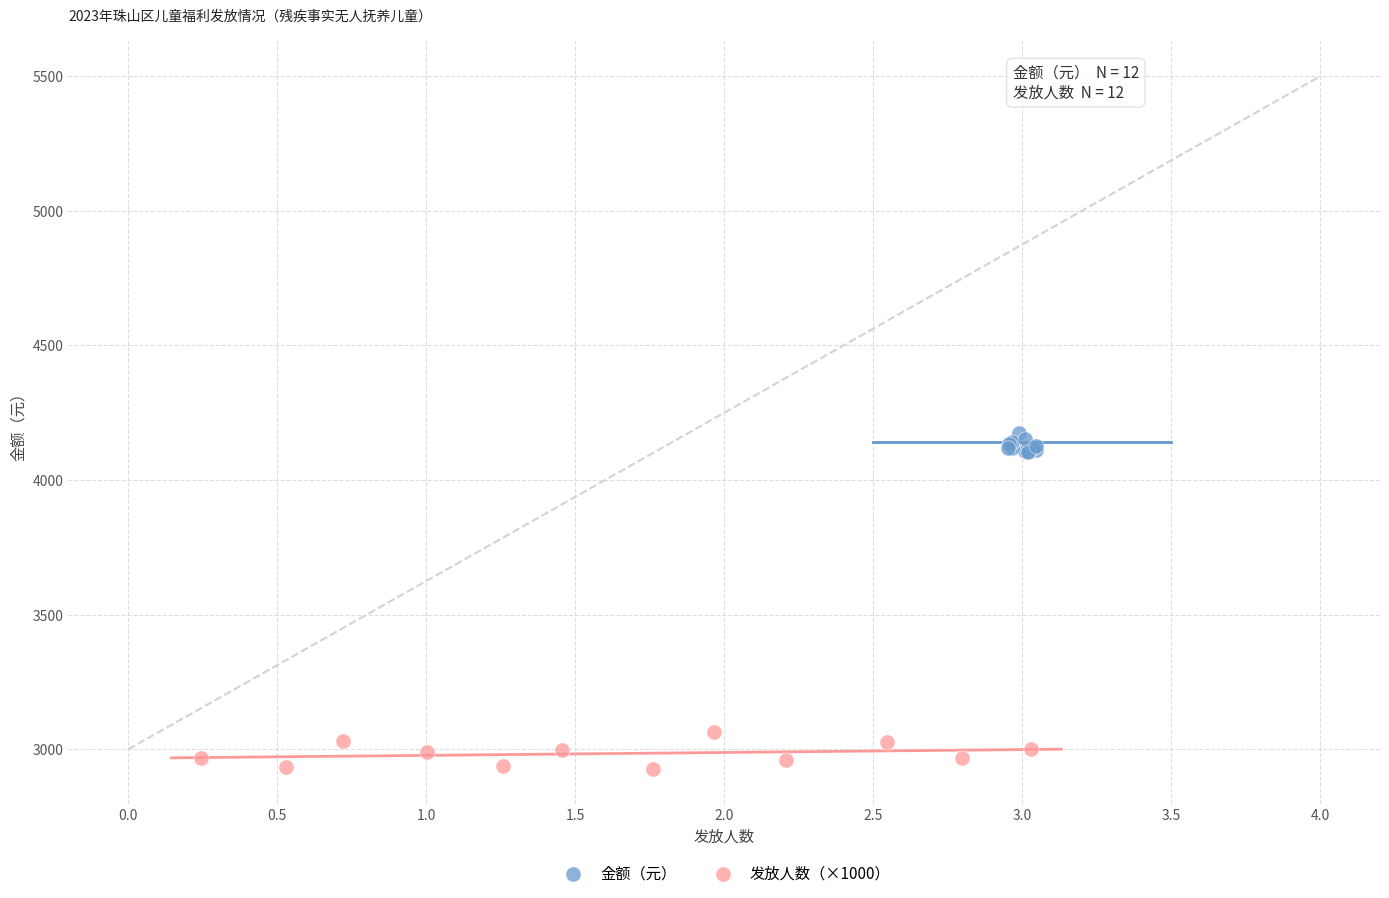

Which series reaches the maximum Y coordinate?

金额（元）